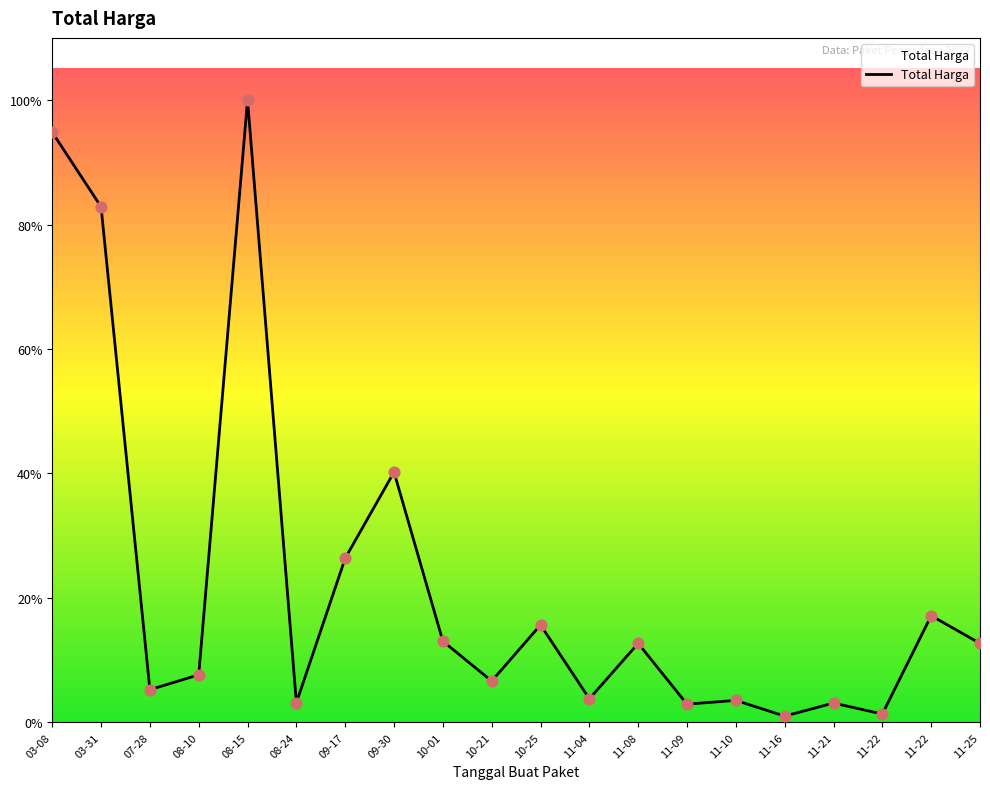

What is the change in value from 03-31 to 09-17?

-214121780